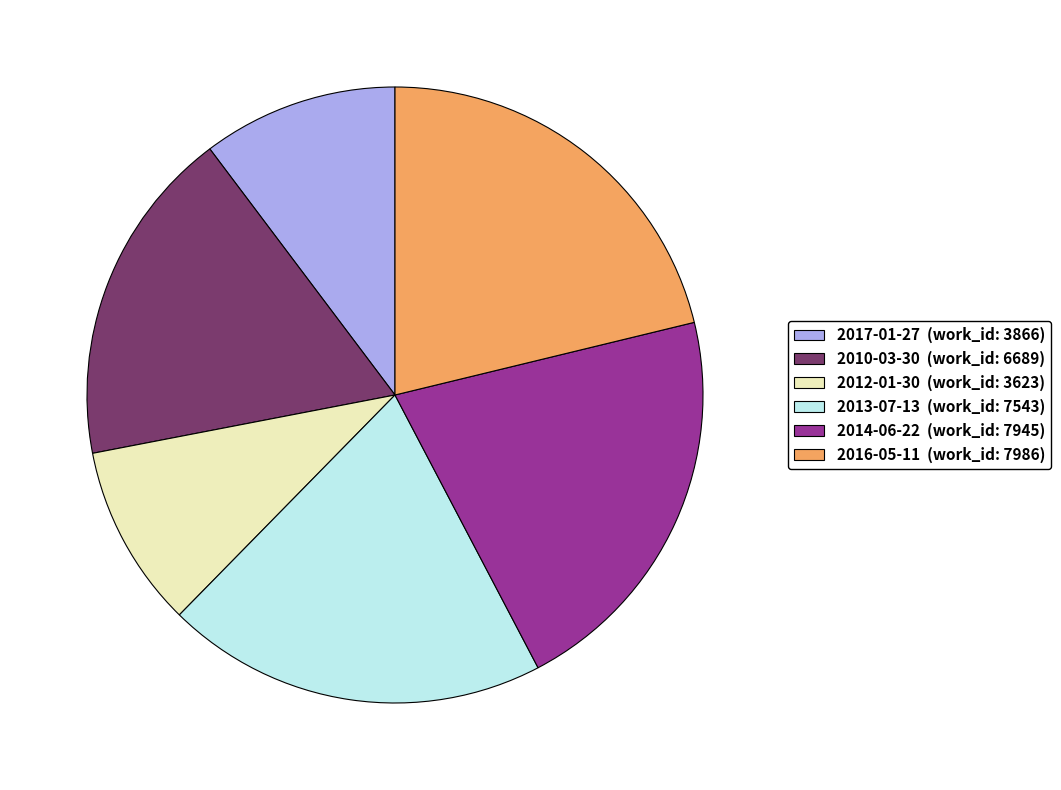

What is the ratio of the value at 2010-03-30 (work_id: 6689) to the value at 2014-06-22 (work_id: 7945)?

0.8